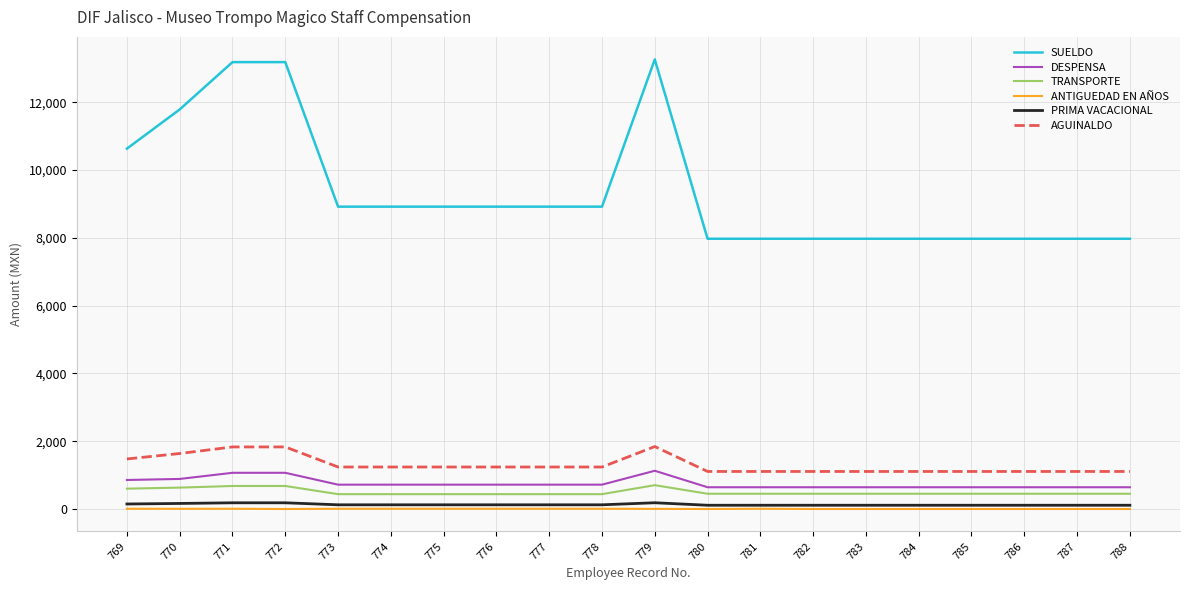

What is the minimum value for ANTIGUEDAD EN AÑOS?

0.1